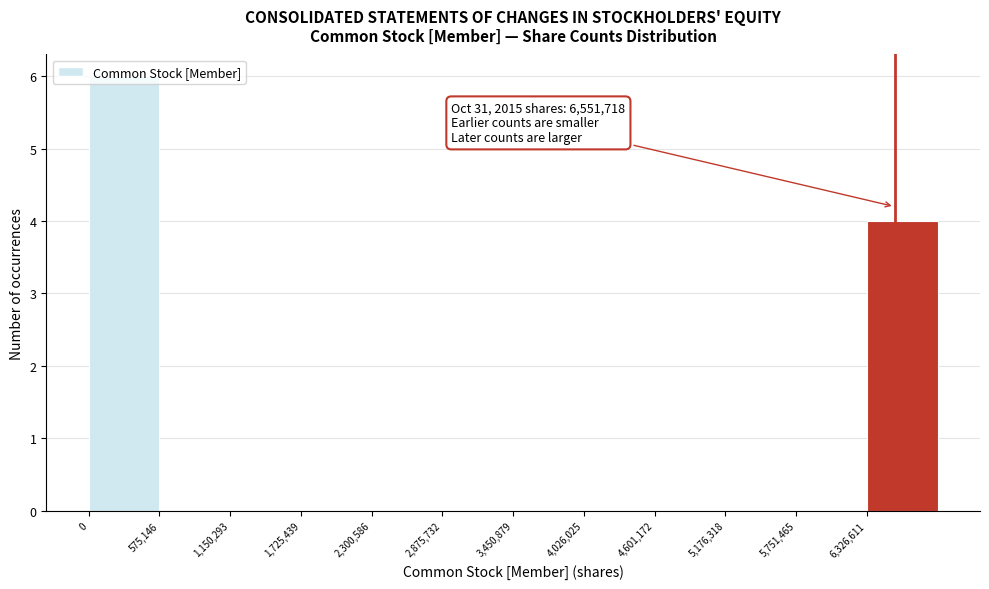

Over which range of the x-axis is the bar tallest?

0 to 600000